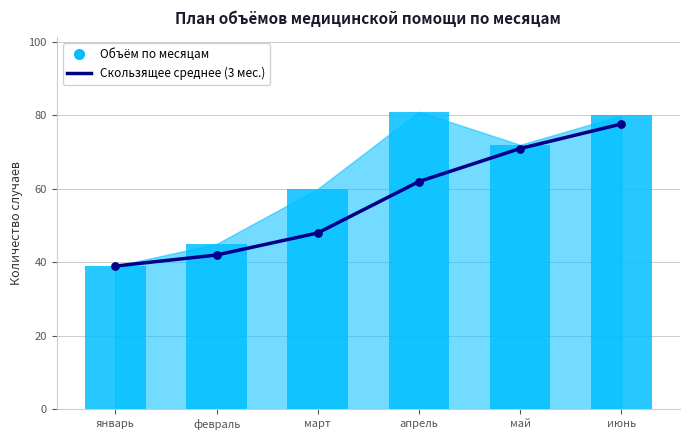

Between апрель and июнь, which is larger?

июнь